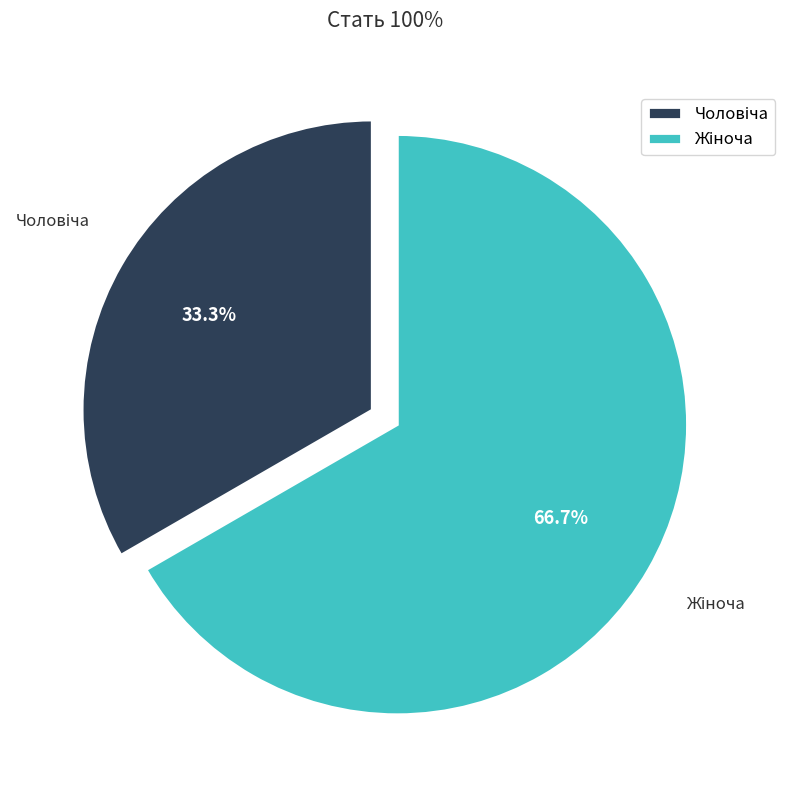

Is there a majority slice in this chart?

Yes